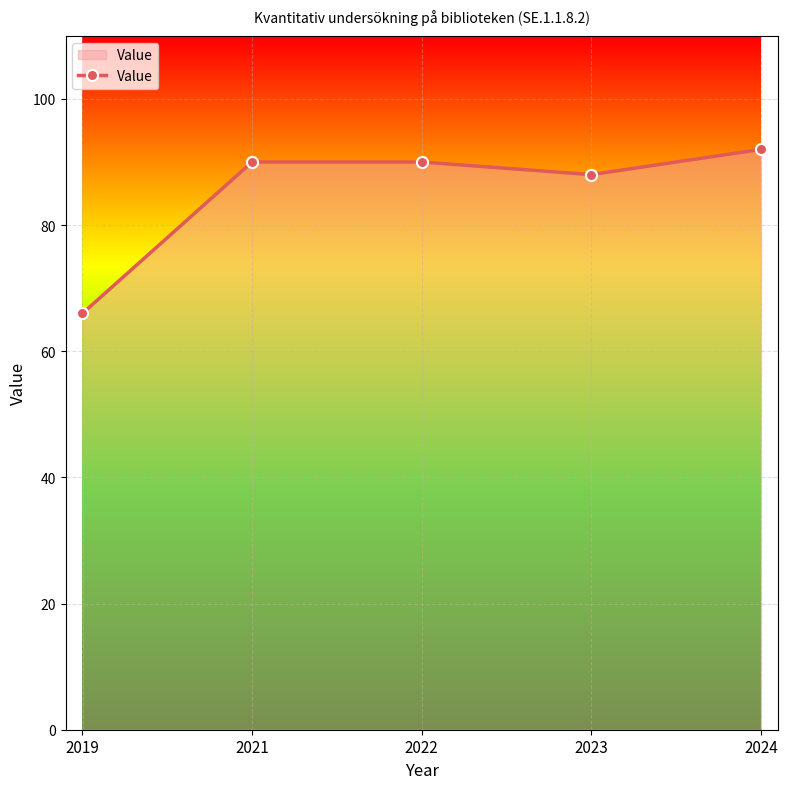

How many series are shown in this chart?

1